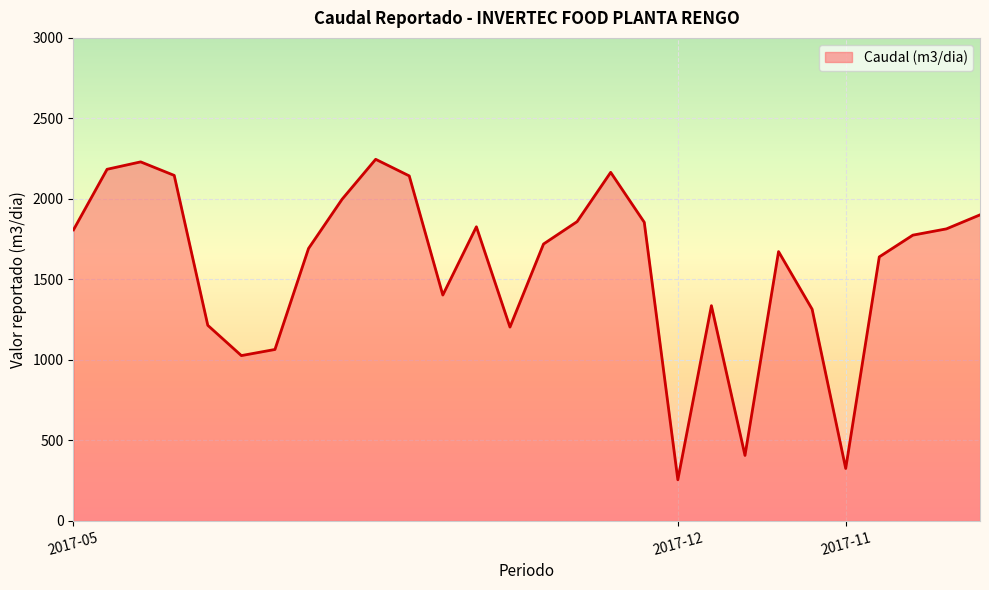

What is the difference between the maximum and minimum values?

1990